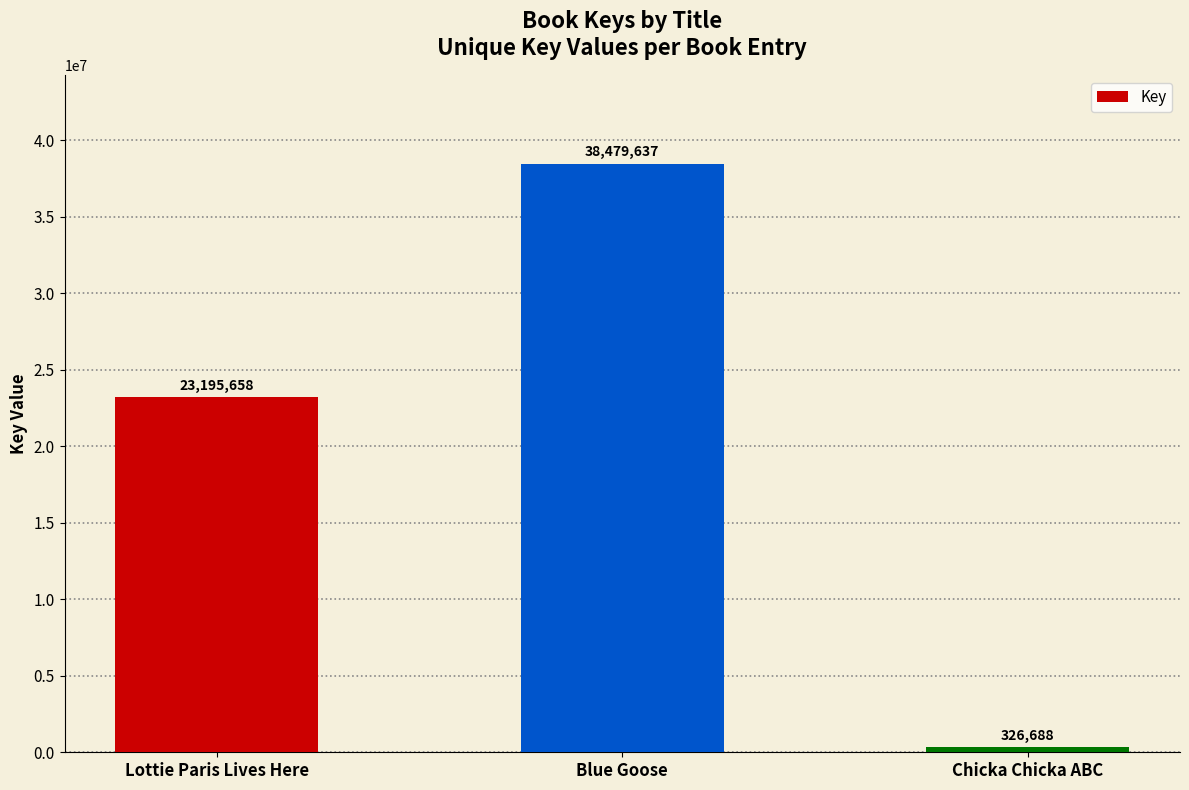

Which label corresponds to the largest value in the chart?

Blue Goose